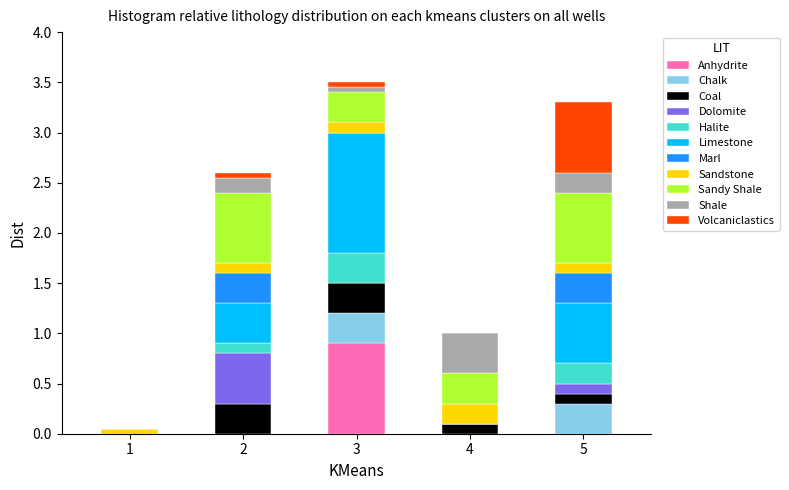

What is the total value across all series at 4?

1.0